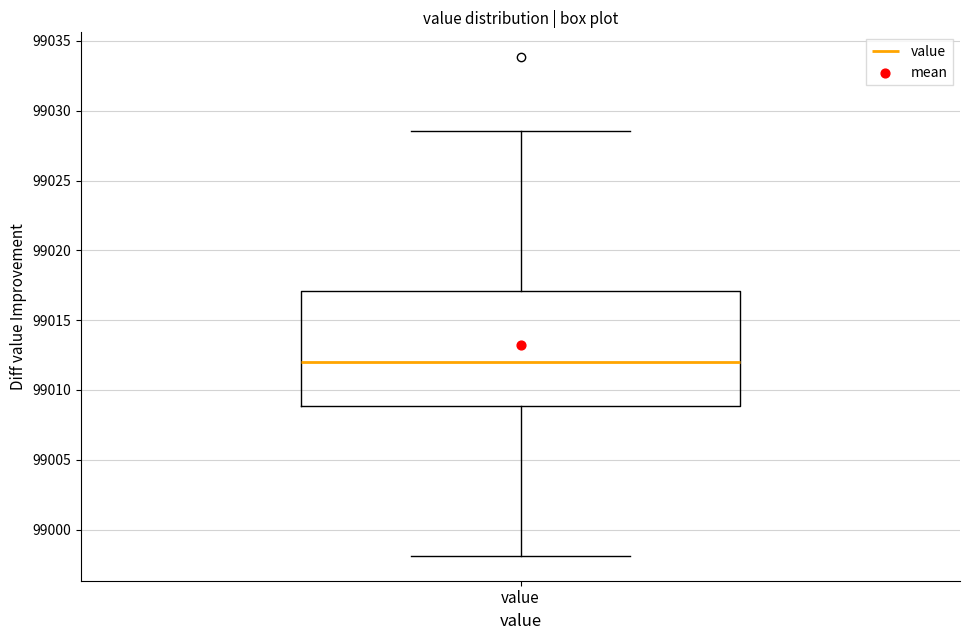

Read this box plot against the y-axis: the position of the median line, the range covered by the box, and the ends of both whiskers. The values are not printed on the chart, so give them approximately, as read against the axis.

median 99012.0, box 99009.0 to 99017.0, whiskers 98998.0 to 99028.5